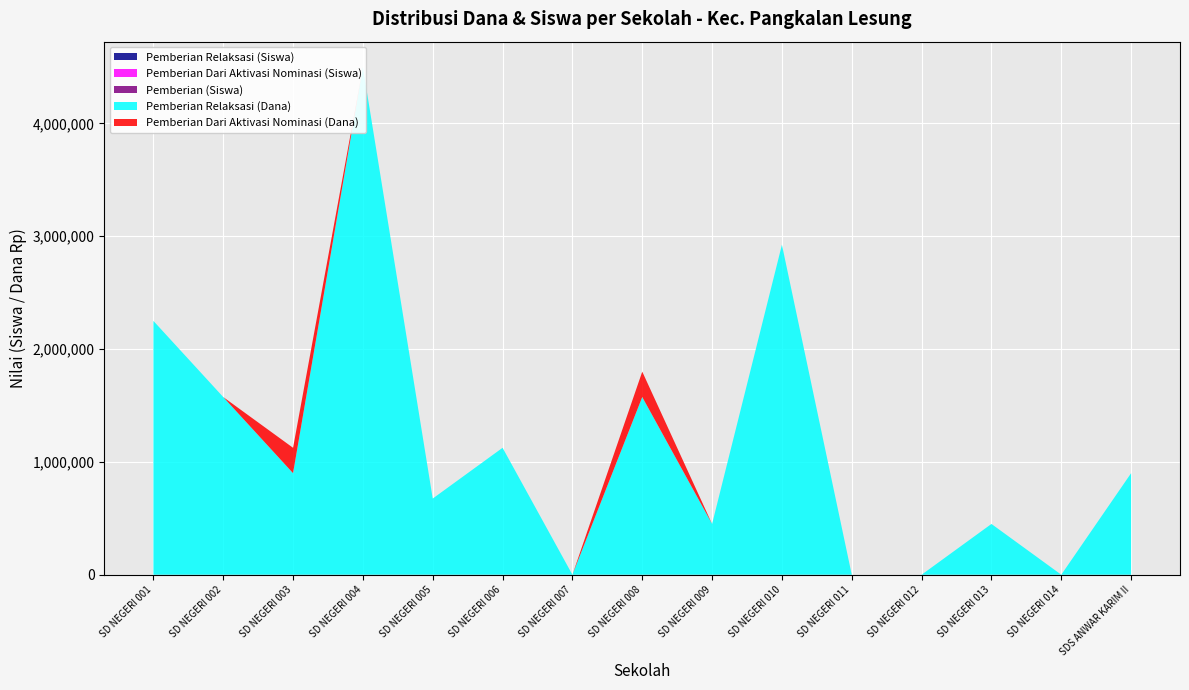

Reading right to left, list all the values displayed in this chart.

Pemberian Relaksasi (Siswa): 2	0	1	0	0	13	1	6	0	4	2	14	4	5	5
Pemberian Dari Aktivasi Nominasi (Siswa): 0	0	0	0	0	0	0	1	0	0	0	0	1	0	0
Pemberian (Siswa): 25	13	17	39	5	19	15	97	83	46	76	103	37	43	59
Pemberian Relaksasi (Dana): 900000	0	450000	0	0	2925000	450000	1575000	0	1125000	675000	4500000	900000	1575000	2250000
Pemberian Dari Aktivasi Nominasi (Dana): 0	0	0	0	0	0	0	225000	0	0	0	0	225000	0	0